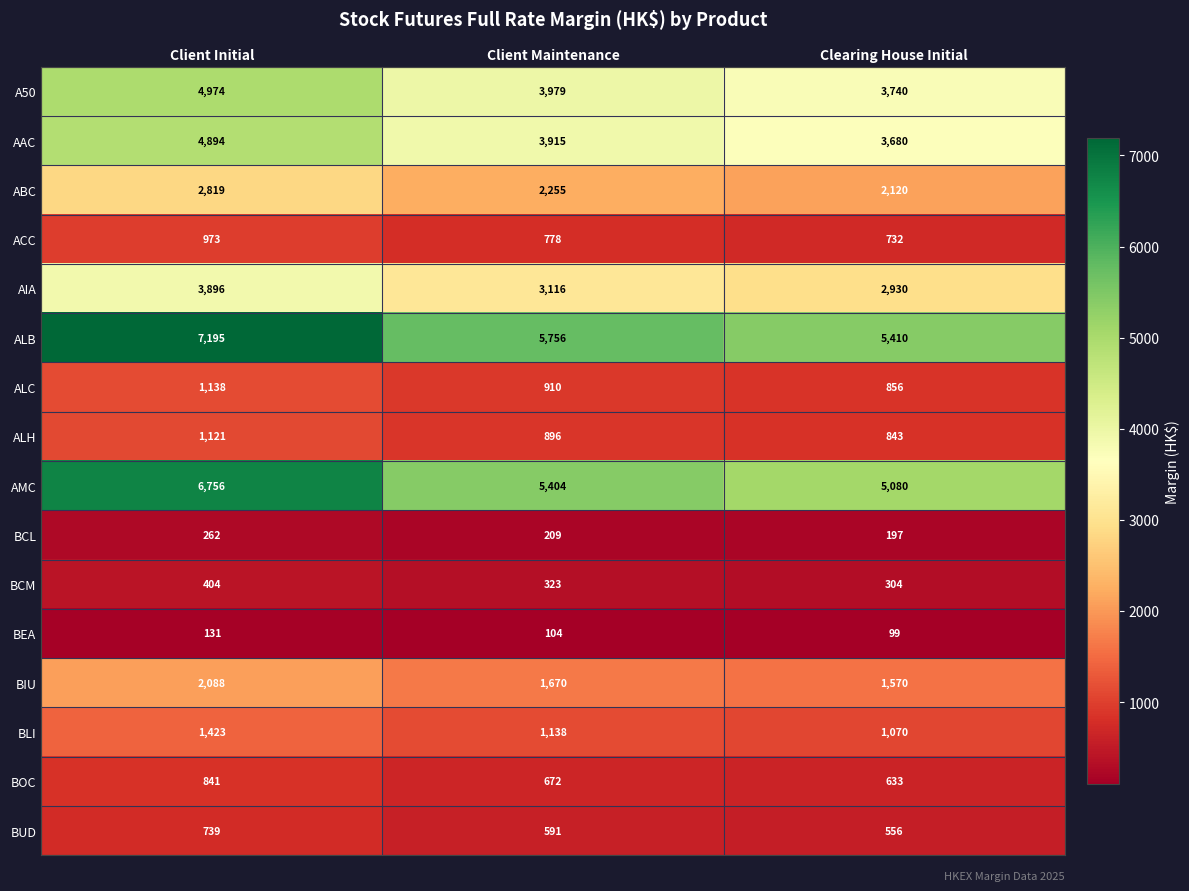

True or false: A50 has a value of 2283 at Client Initial.

False